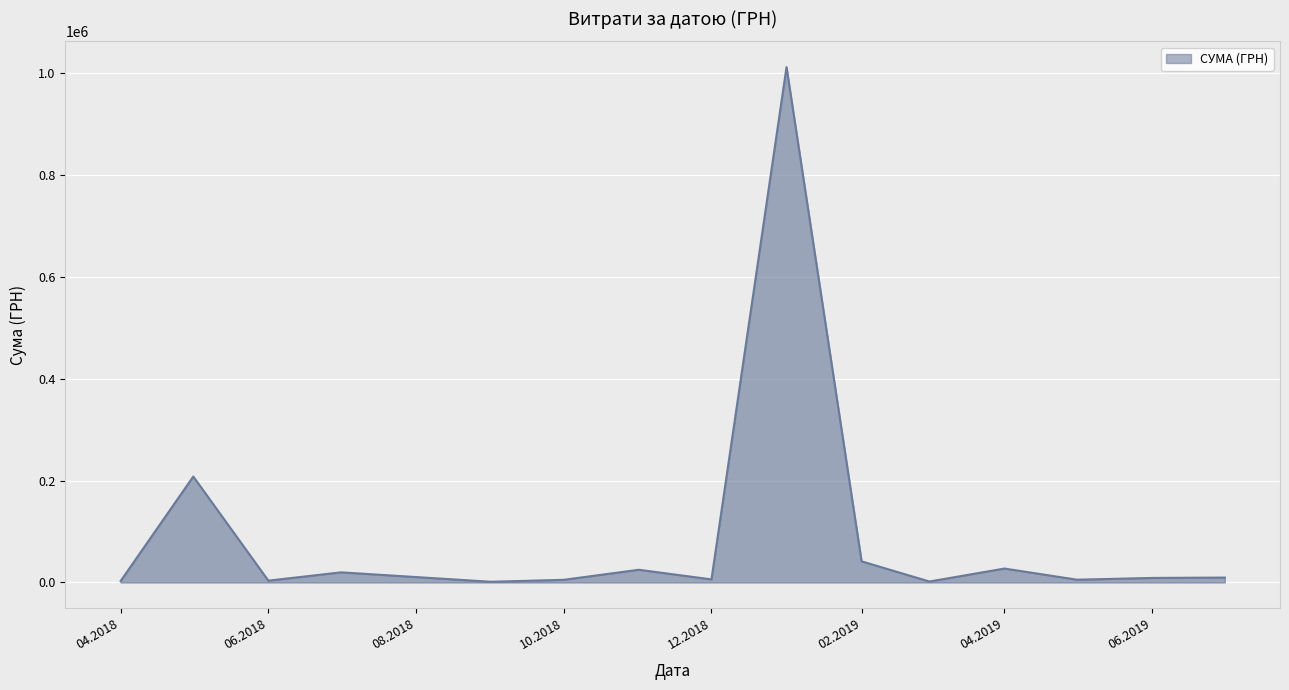

What is the difference between the maximum and second lowest values?

1010086.1